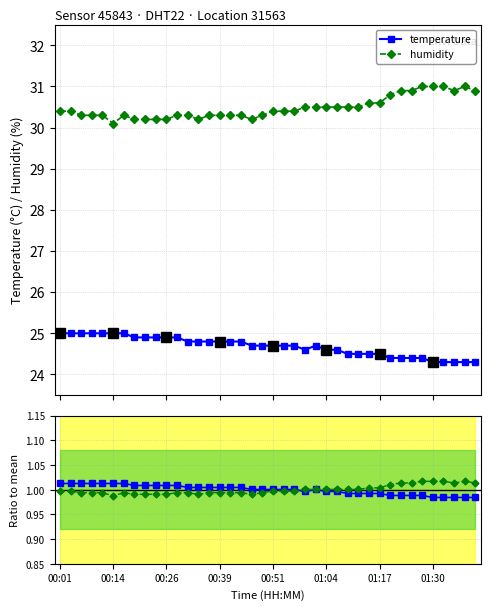

True or false: humidity has a value of 0.5 at 29.

False